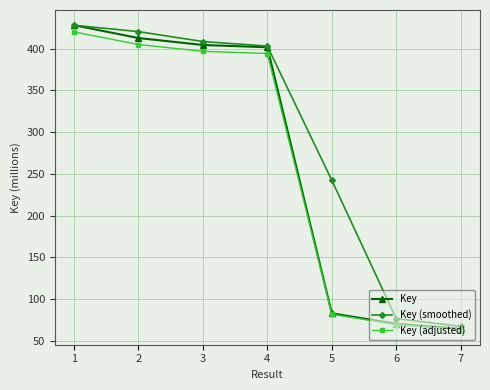

What is the smallest value displayed?

63.5